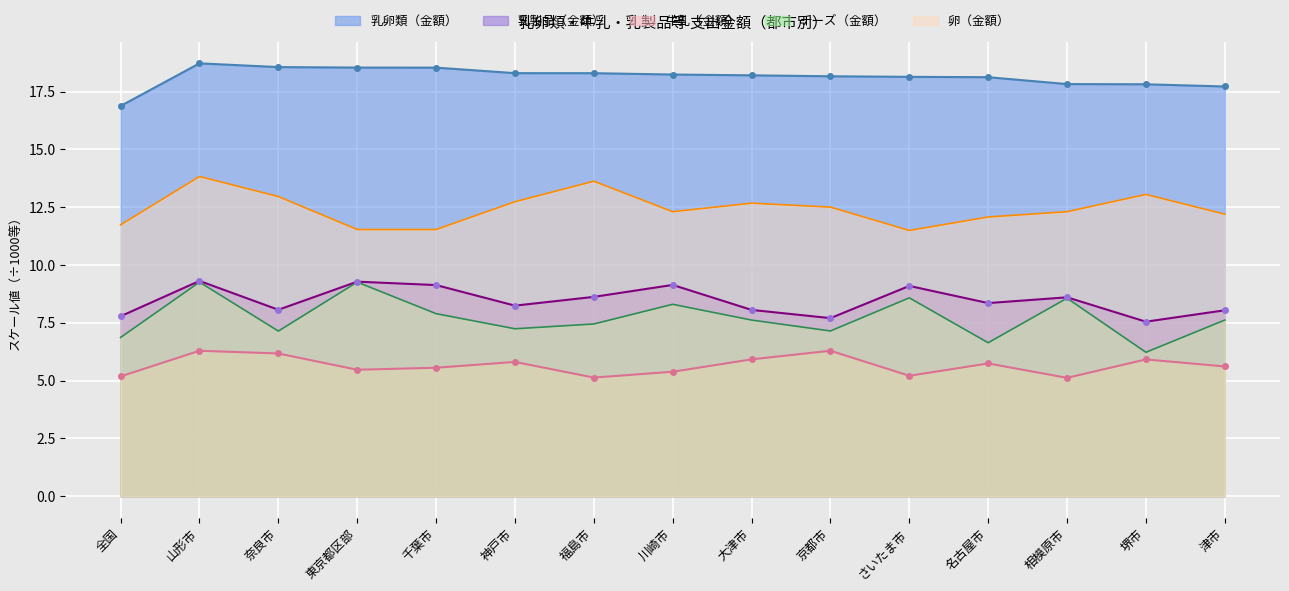

Reading left to right, extract all data points from this chart.

乳卵類（金額）: 16.9	18.7	18.6	18.5	18.5	18.3	18.3	18.2	18.2	18.2	18.1	18.1	17.8	17.8	17.7
牛乳（金額）: 5.2	6.3	6.2	5.5	5.6	5.8	5.1	5.4	5.9	6.3	5.2	5.7	5.1	5.9	5.6
乳製品（金額）: 7.8	9.3	8.1	9.3	9.1	8.2	8.6	9.1	8.1	7.7	9.1	8.4	8.6	7.5	8.0
チーズ（金額）: 6.9	9.3	7.1	9.3	7.9	7.2	7.5	8.3	7.6	7.1	8.6	6.6	8.6	6.2	7.6
卵（金額）: 11.7	13.8	13.0	11.5	11.5	12.7	13.6	12.3	12.7	12.5	11.5	12.1	12.3	13.1	12.2